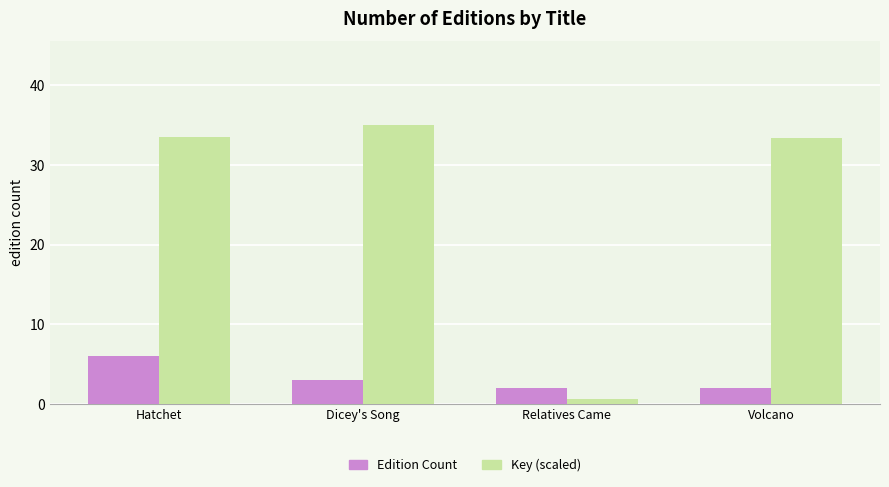

What position from the left is Relatives Came?

3